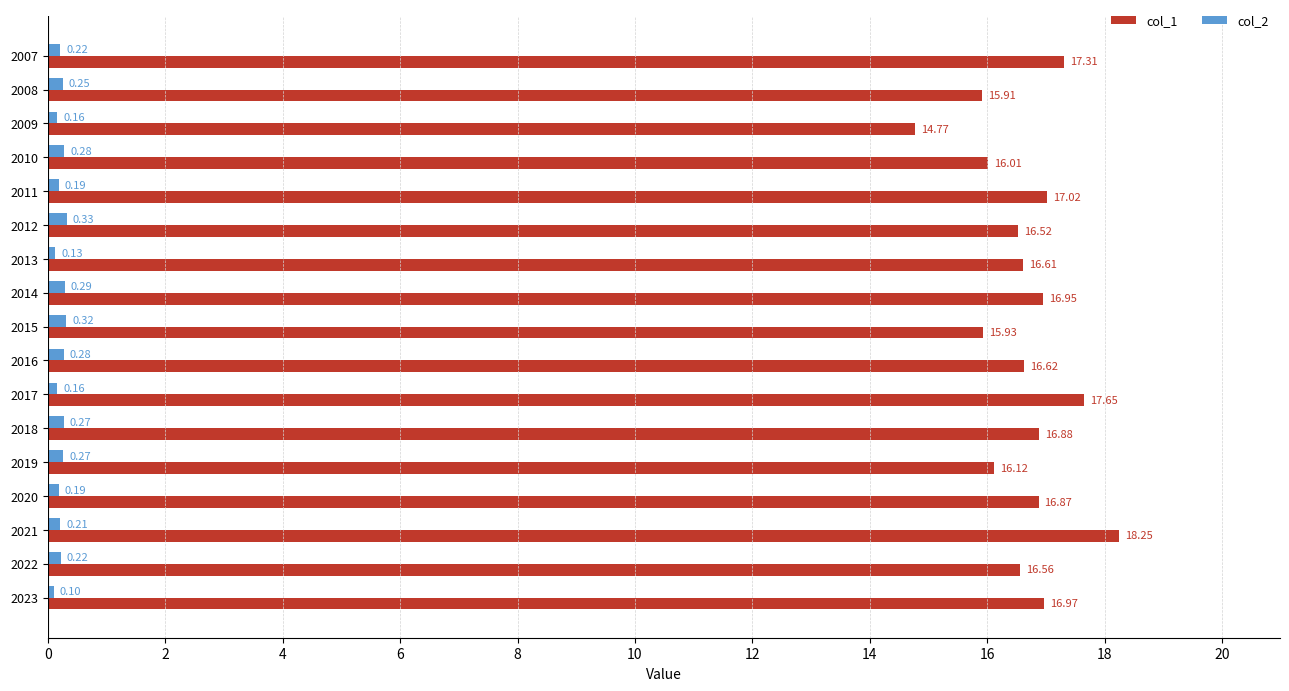

What is the difference between the maximum and minimum values in the col_1 series?

3.5